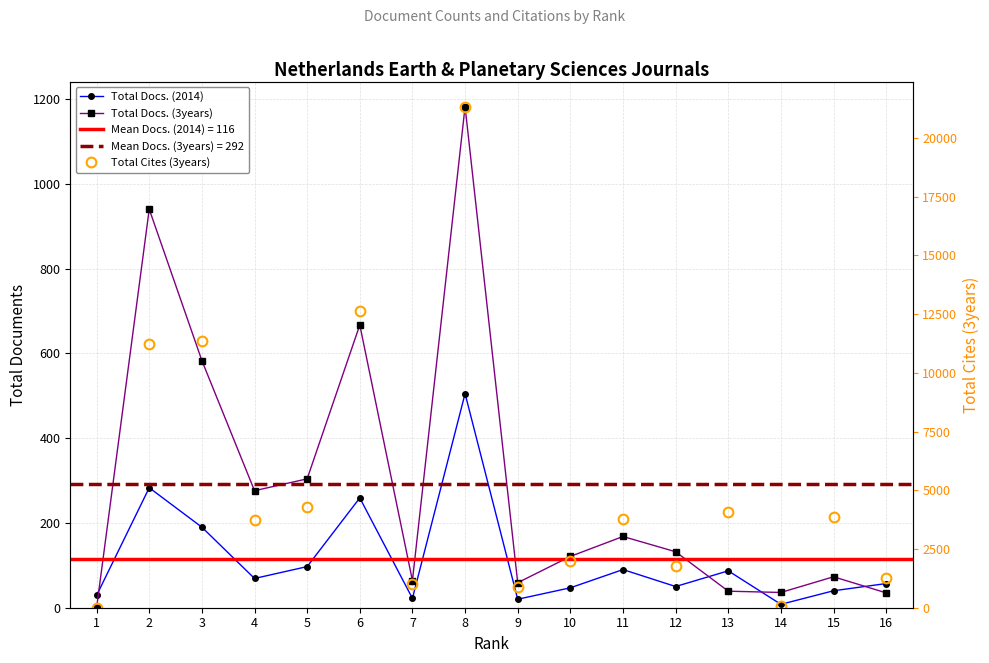

How many distinct data groups are displayed?

3